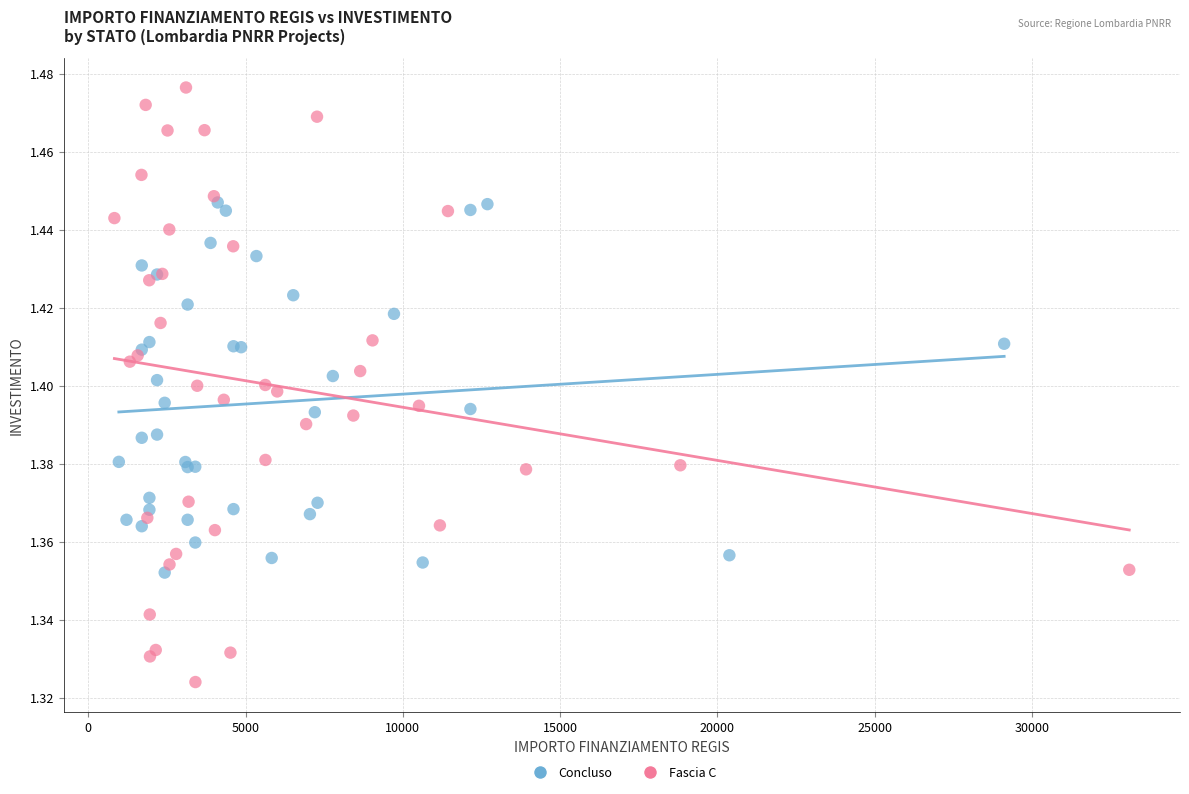

Which series has the largest Y range (max minus min)?

Fascia C